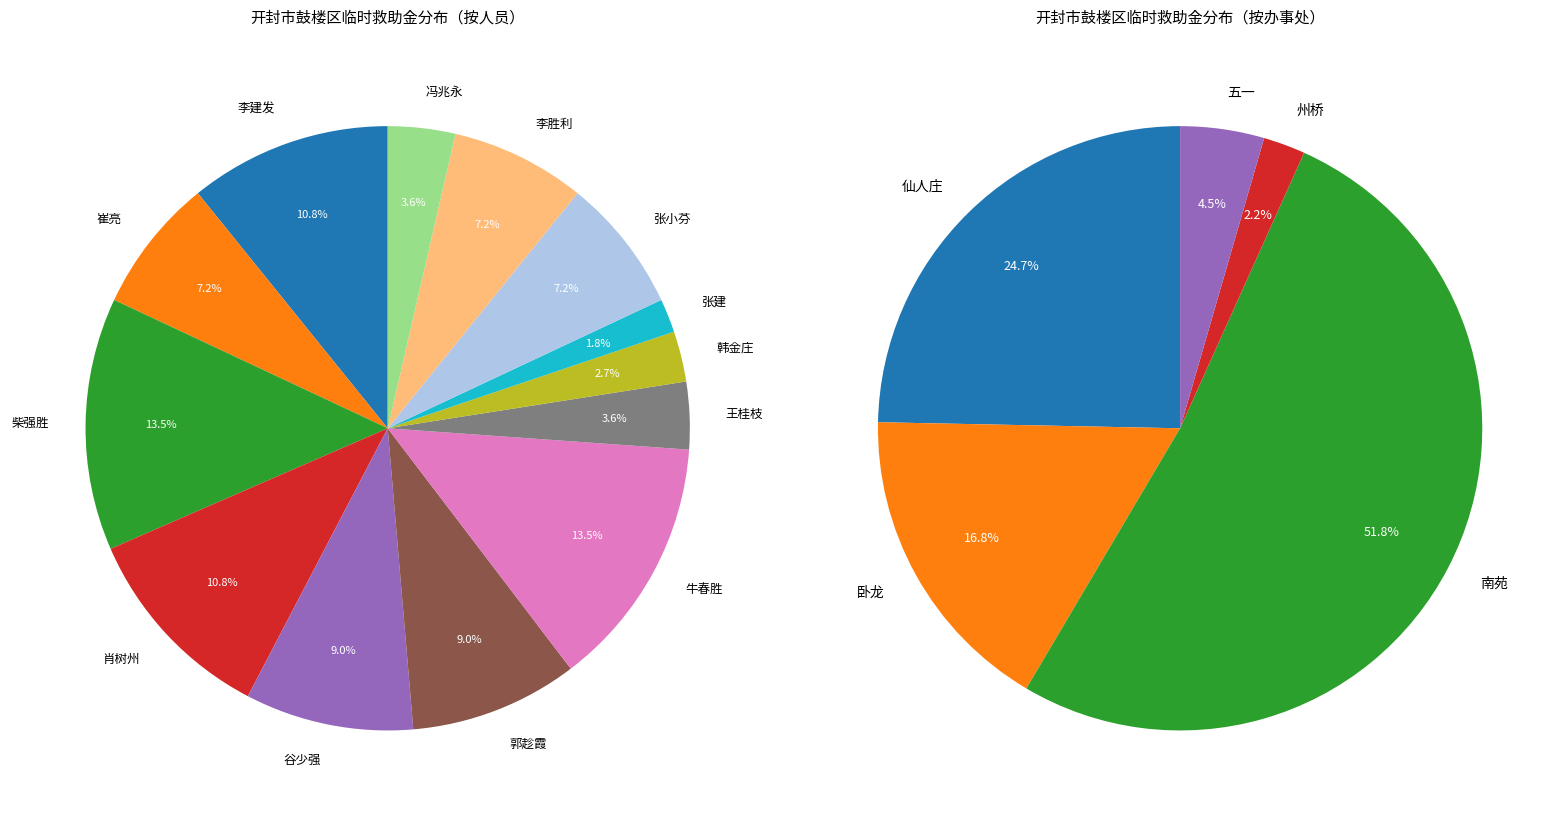

The 李胜利 slice represents 1% of the pie. True or false?

False